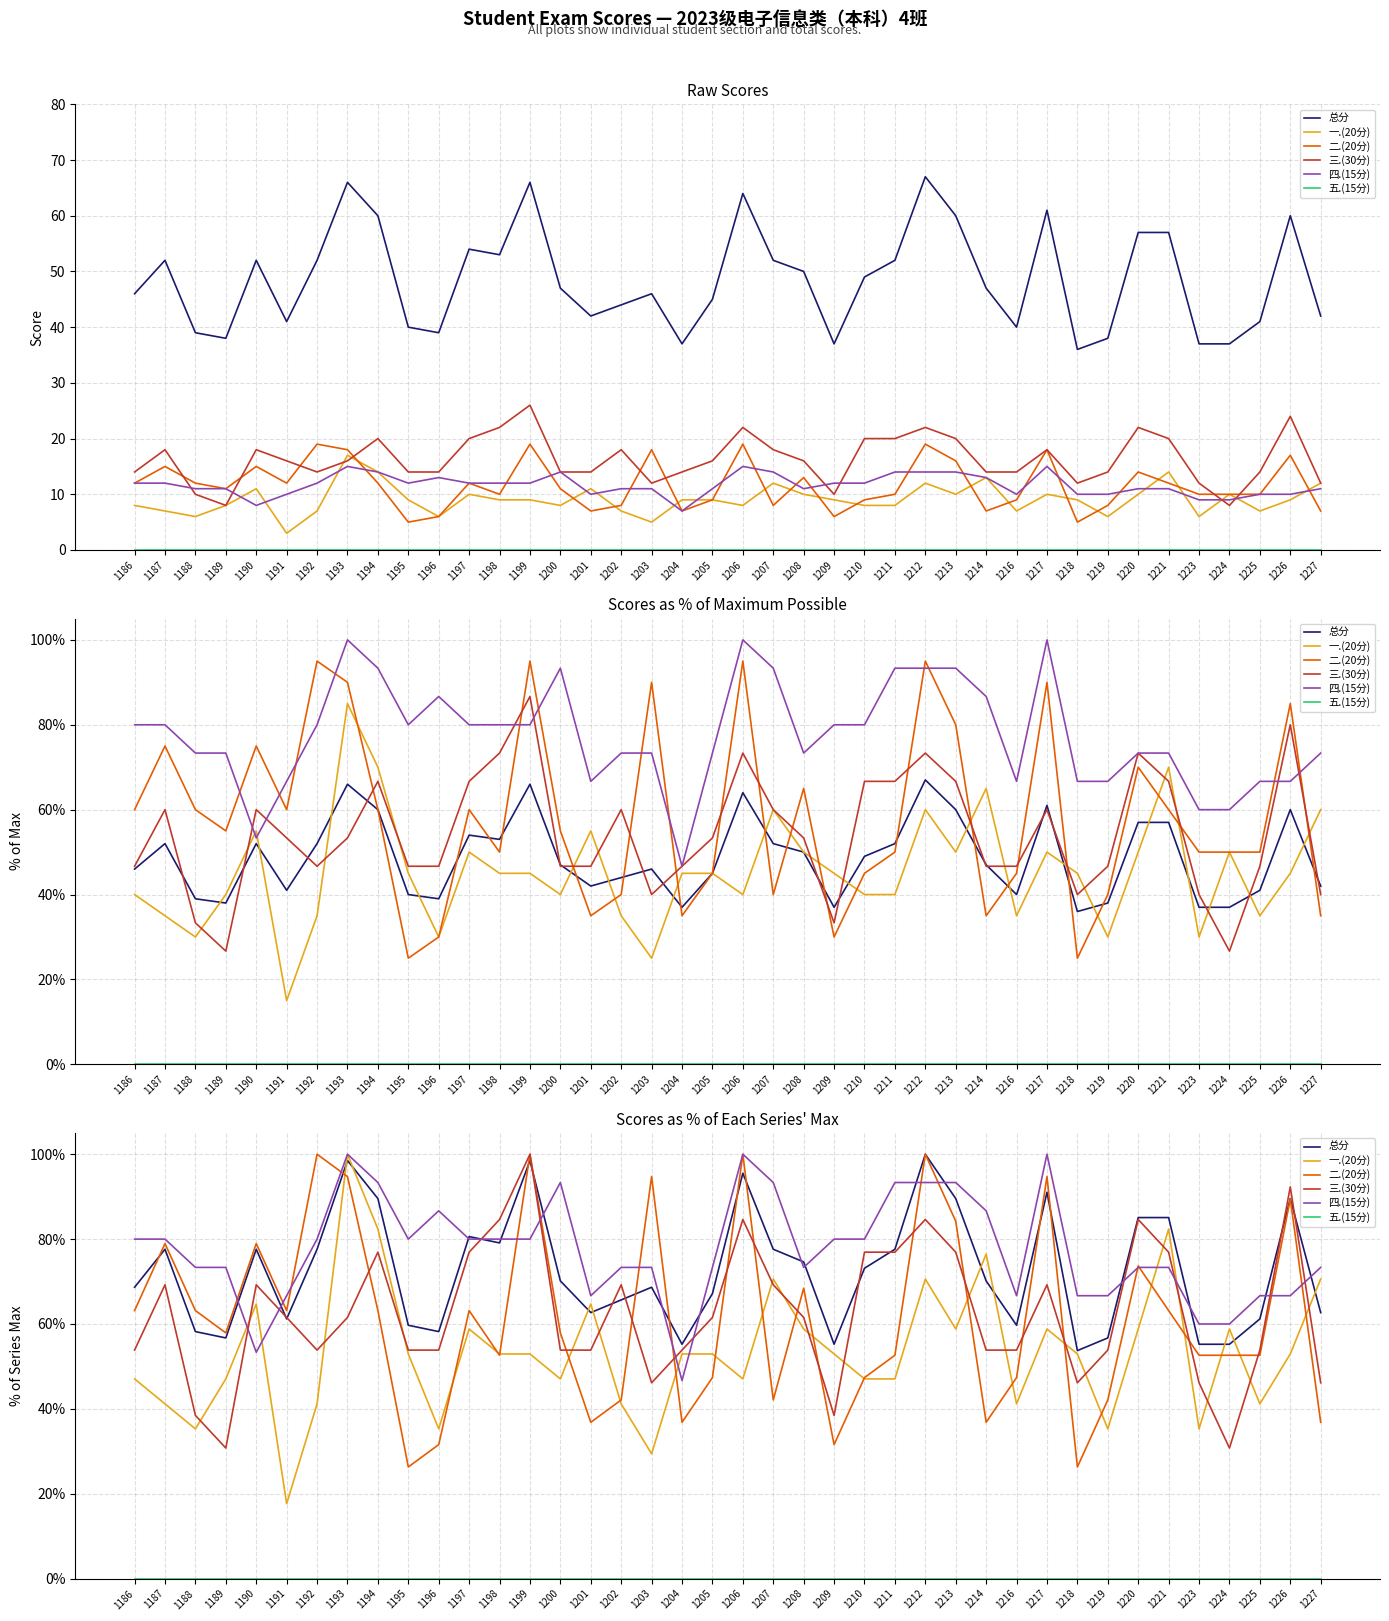

Read the 一.(20分) value at 1214.

76.5